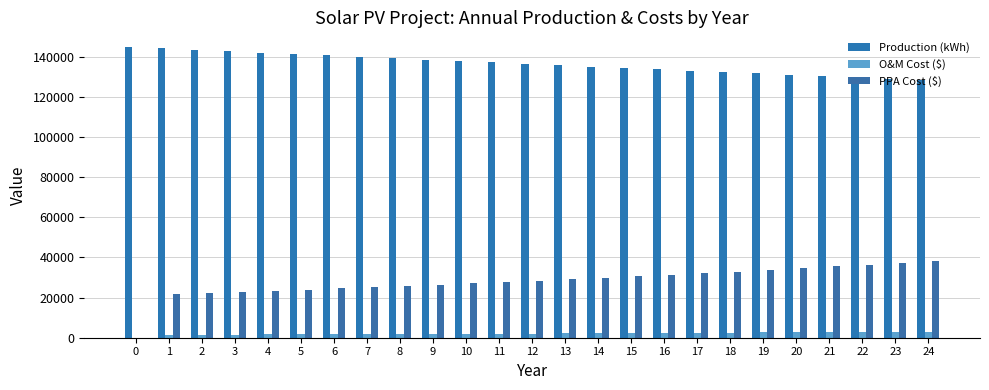

How many values in the O&M Cost ($) series exceed 2076?

13